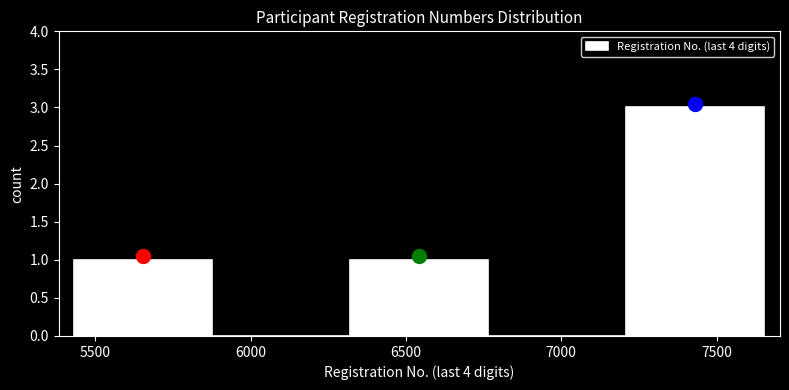

Reading left to right, transcribe this chart: for each bar, give the range it covers on the x-axis and its height. Neither the bar edges nor the heights are printed on the chart, so give them approximately, as read against the axes.

5450 to 5900: 1
5900 to 6300: 0
6300 to 6750: 1
6750 to 7200: 0
7200 to 7650: 3